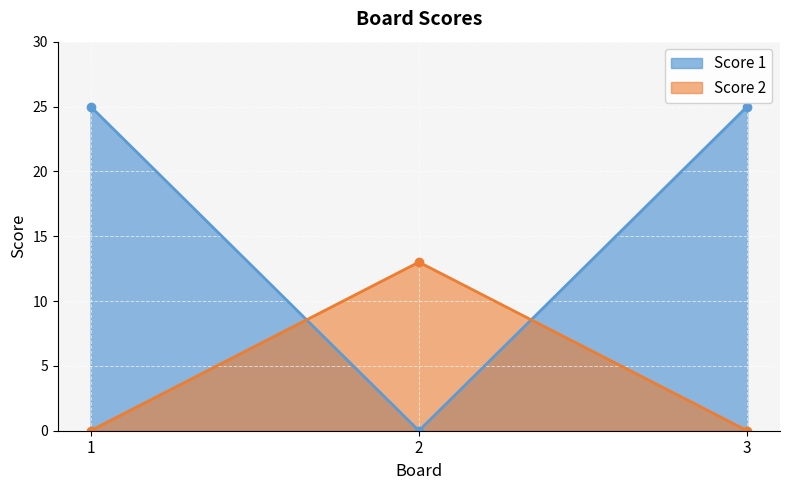

What are all the series names shown in the legend?

Score 1, Score 2